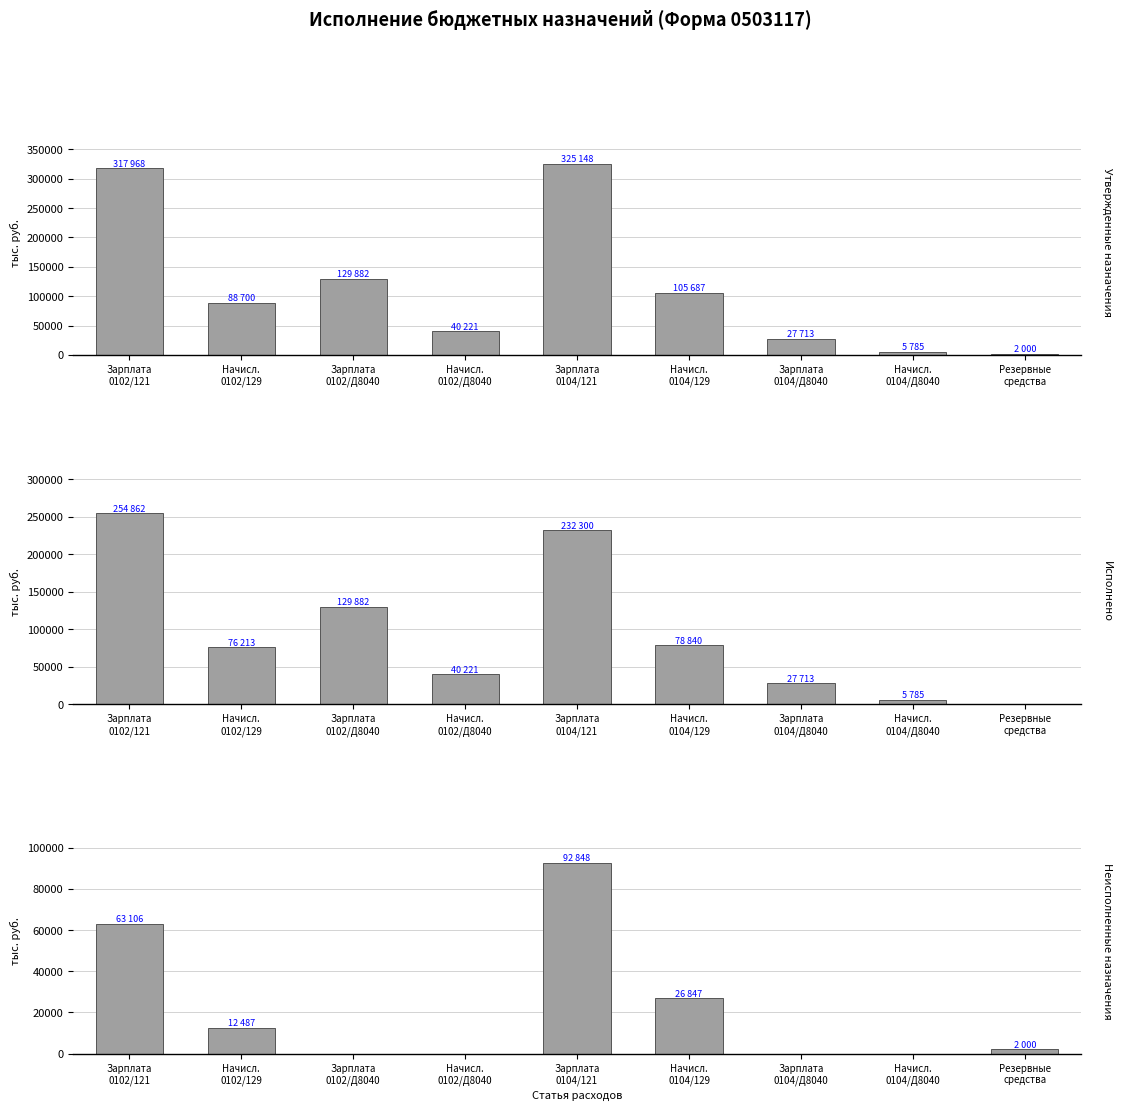

Are the bars horizontal?

No